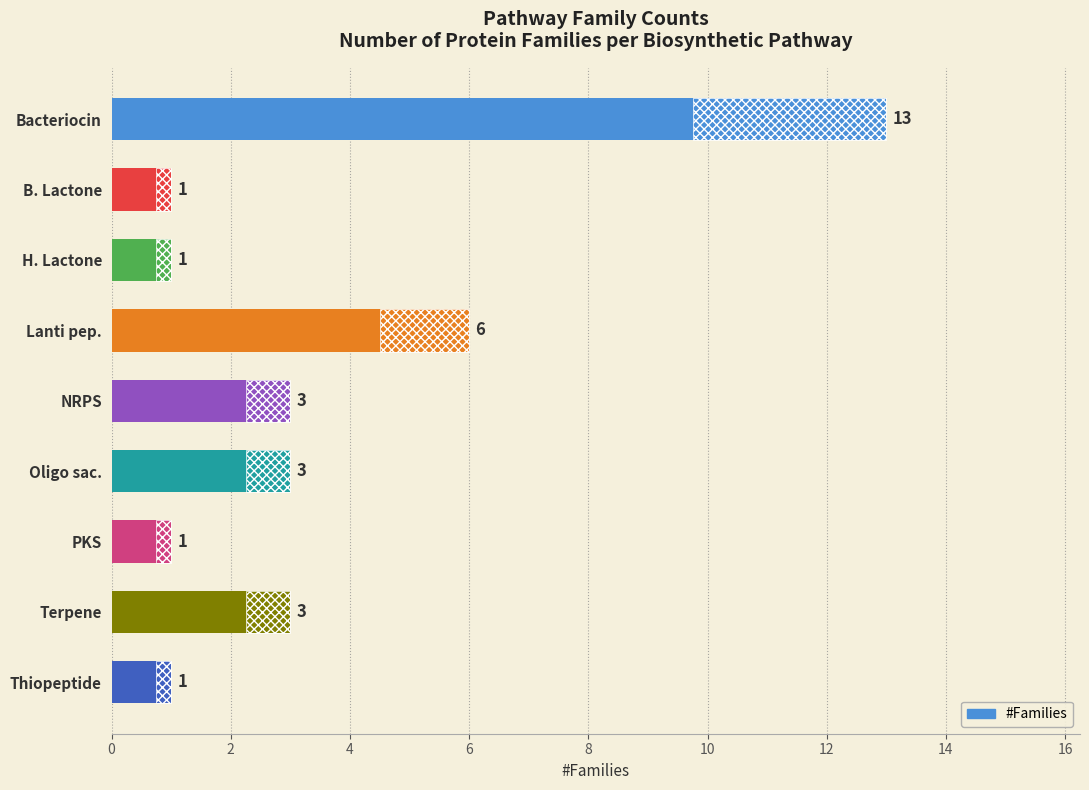

How many bars are there in total?

9